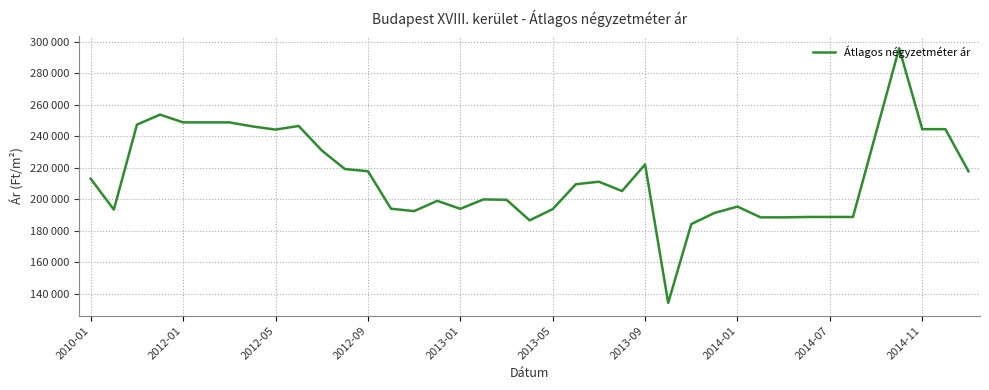

Reading left to right, what are all the values shown in this chart?

212855	193302	247270	253633	248709	248709	248709	246146	244126	246427	230912	219082	217700	193872	192352	198883	193810	199793	199560	186504	193627	209427	211030	205093	221989	134044	184124	191177	195233	188384	188384	188636	188636	188636	242213	295791	244402	244402	217672